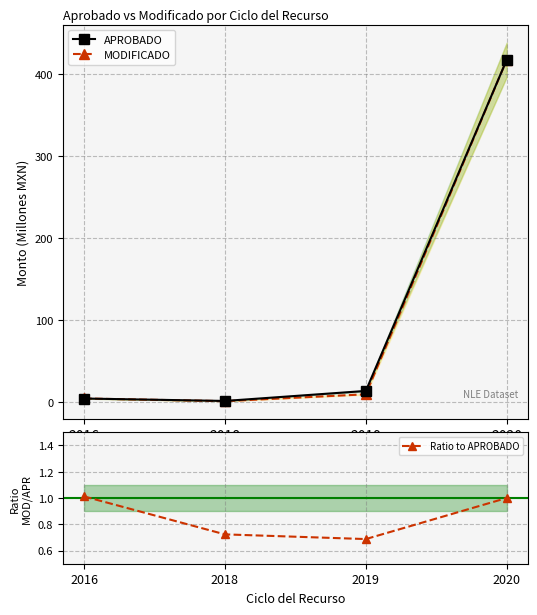

How many lines are shown in the chart?

3